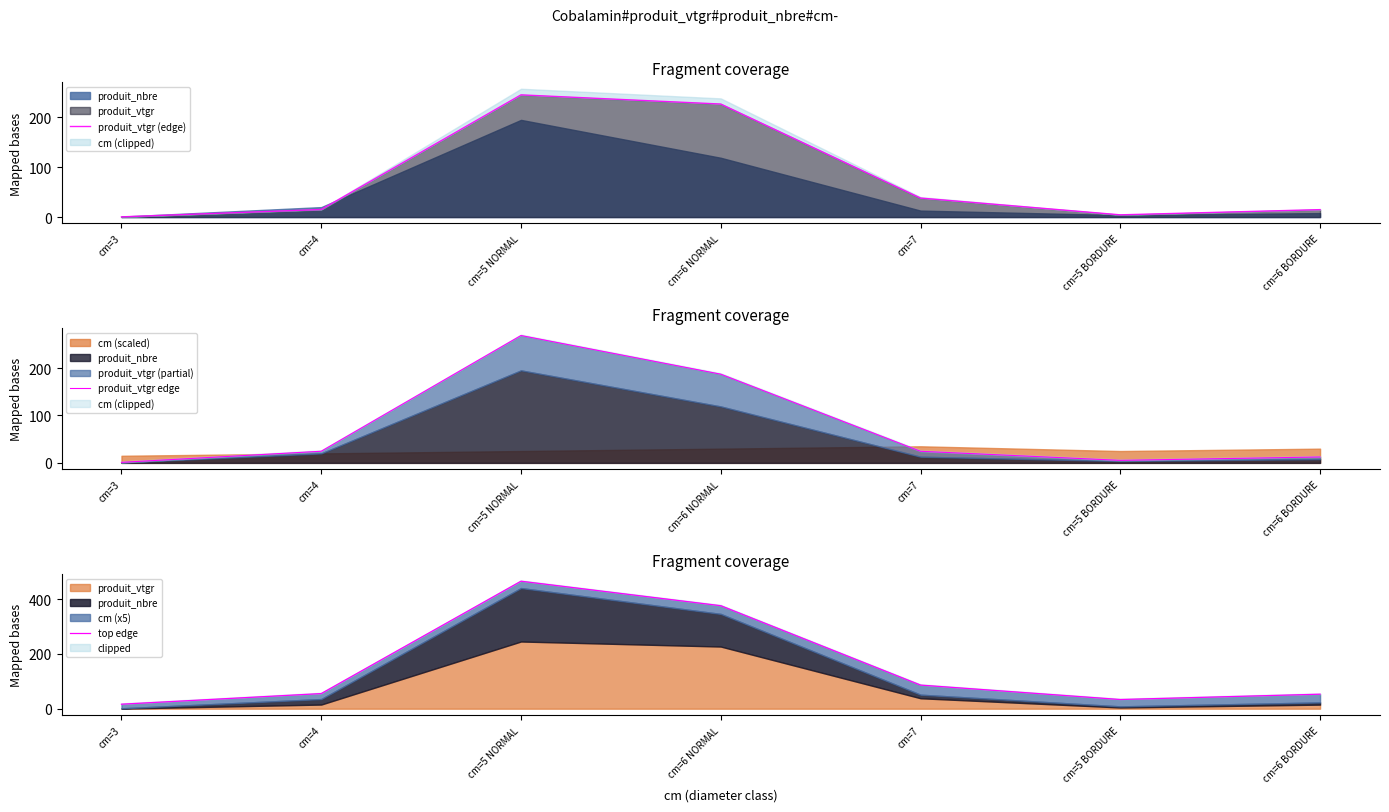

At which label does top edge reach its minimum?

cm=3